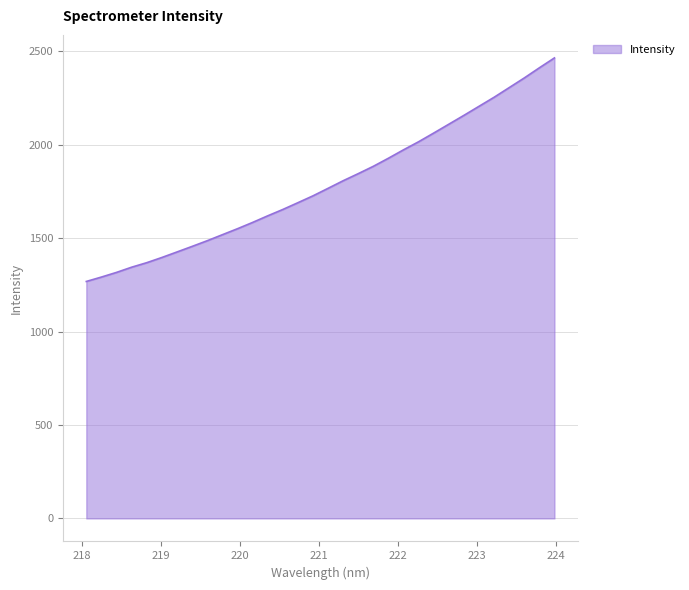

What is the greatest value displayed?

2463.7